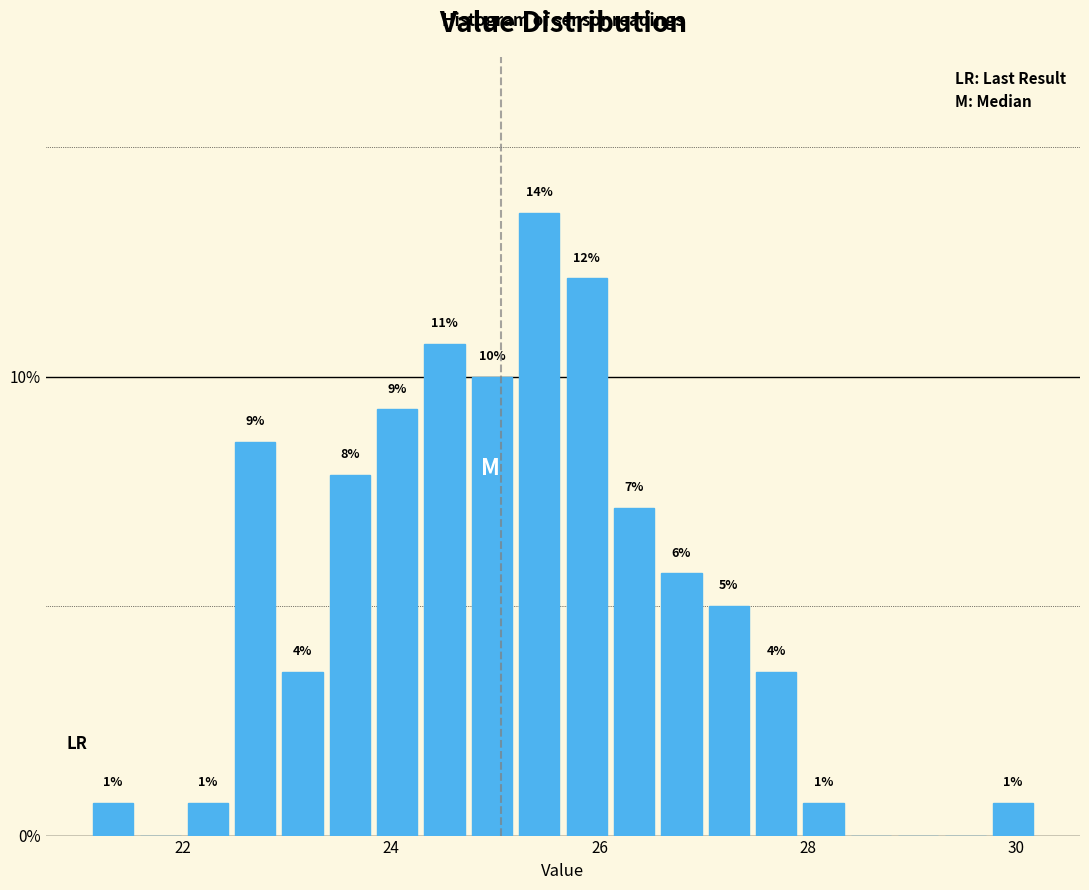

Around what value on the x-axis is the tallest bar? Give the approximate position of its centre, as read against the axis.

25.4